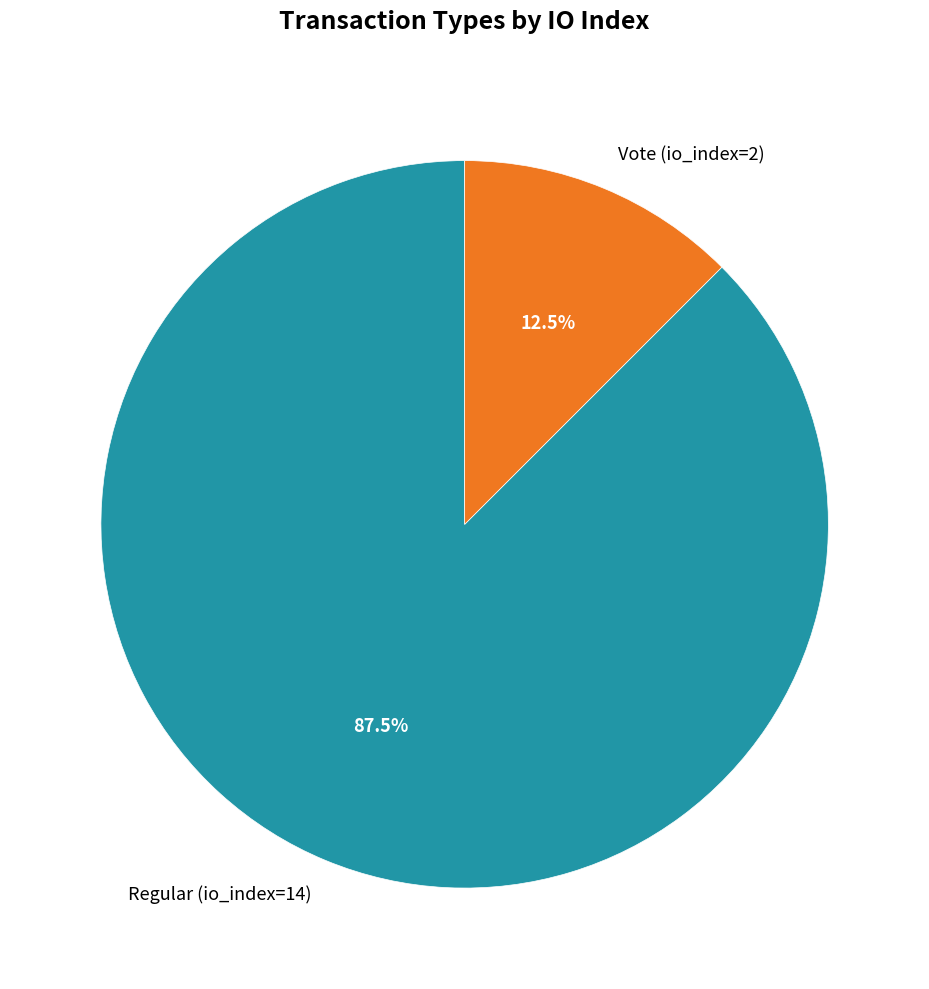

How many segments does this pie chart have?

2